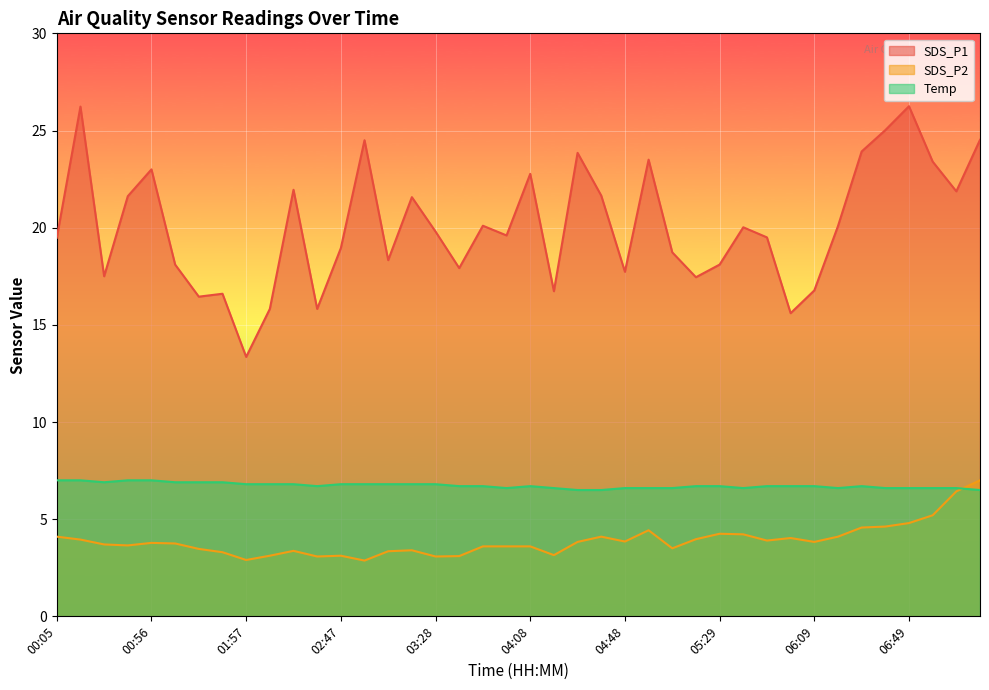

How many lines are shown in the chart?

3